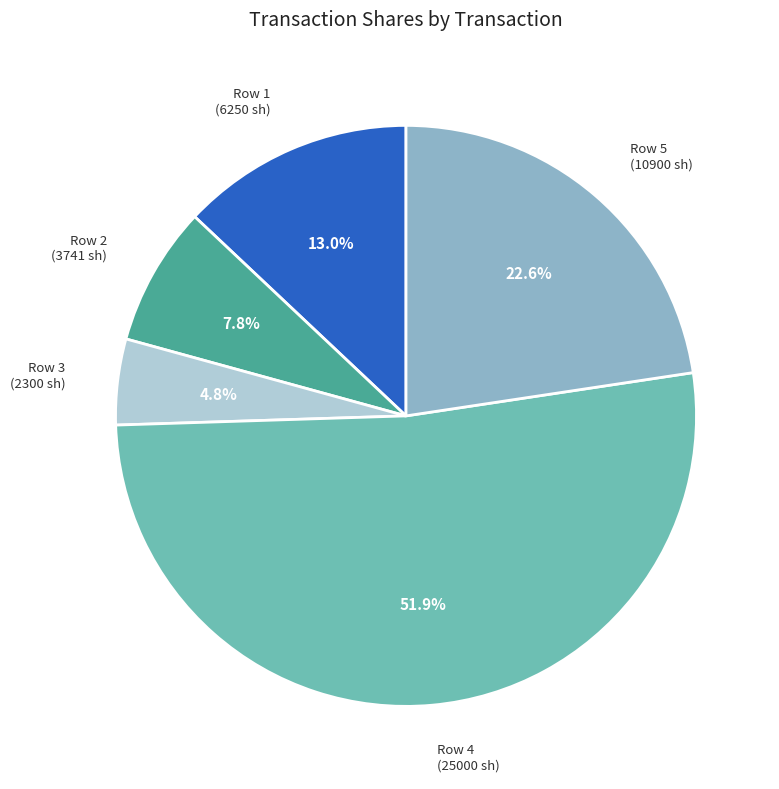

To the nearest percent, what is the difference between the largest and smallest slice percentages?

47%